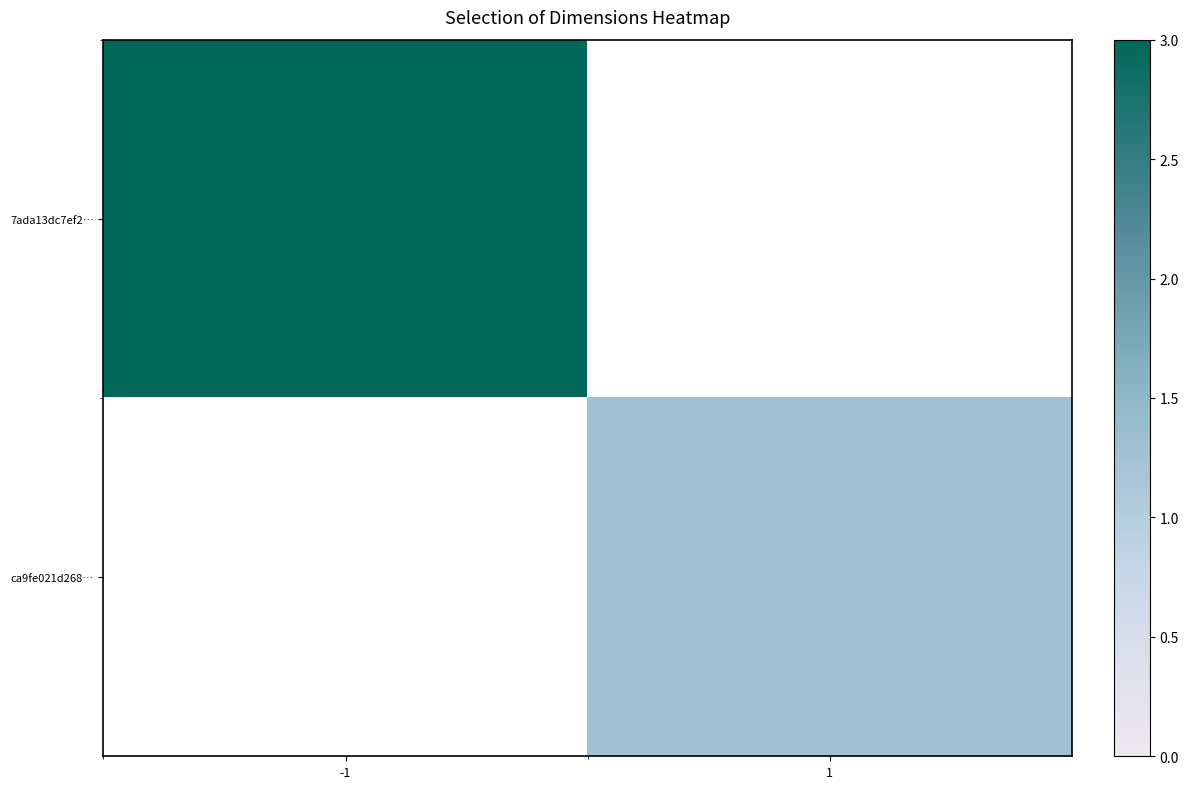

How many distinct data groups are displayed?

2